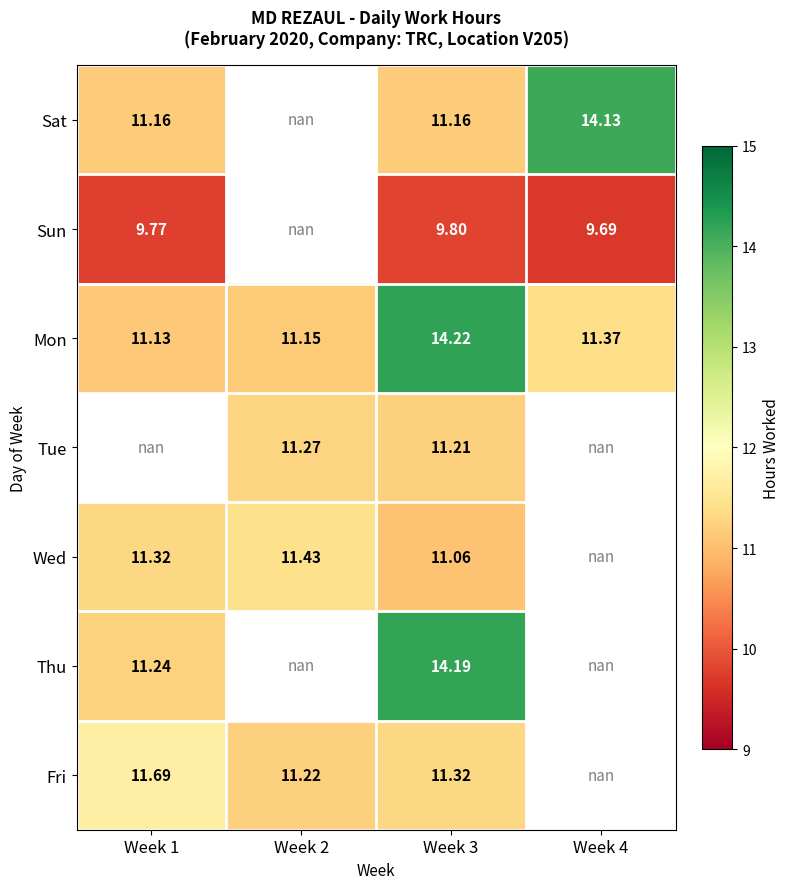

Rank the series at Week 3 from highest to lowest value.

Mon, Thu, Fri, Tue, Sat, Wed, Sun